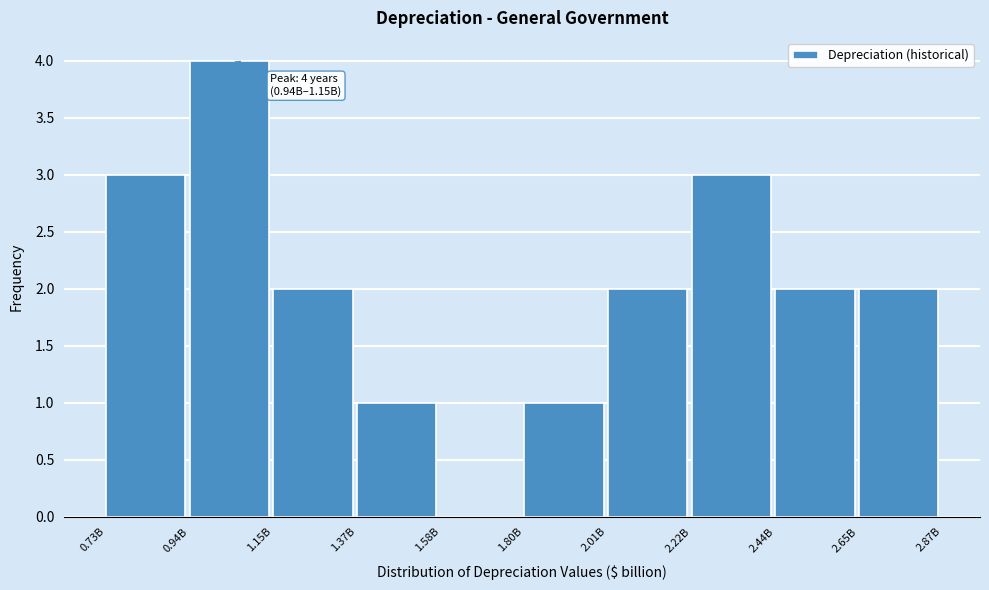

Reading right to left, what are all the values shown in this chart?

2.65B=2	2.44B=2	2.22B=3	2.01B=2	1.80B=1	1.58B=0	1.37B=1	1.15B=2	0.94B=4	0.73B=3